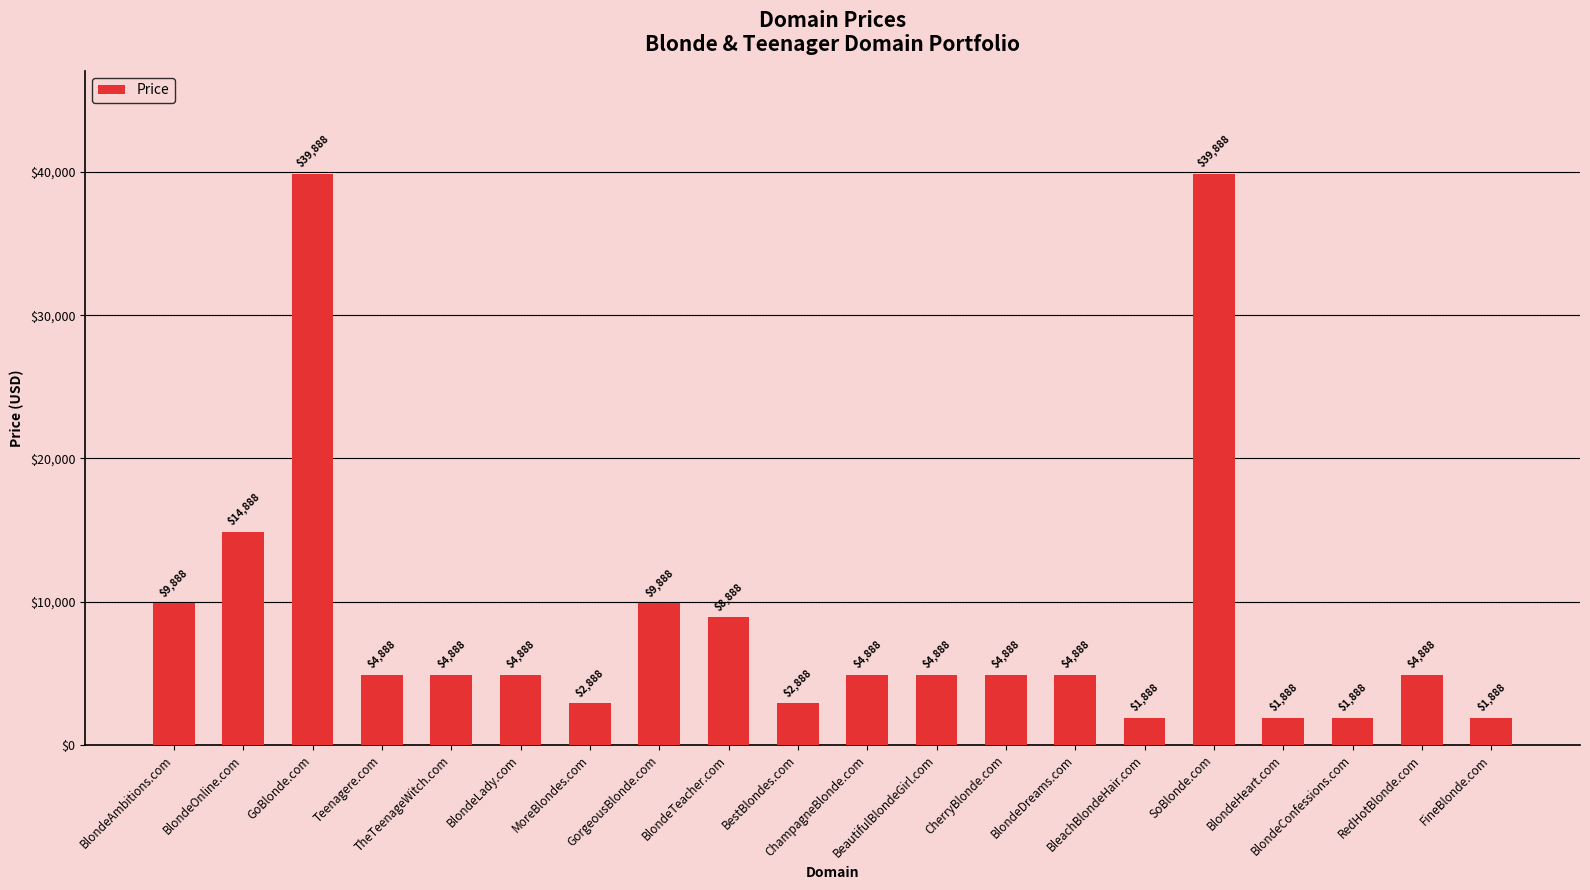

At which label is the value closest to 20888?

BlondeOnline.com